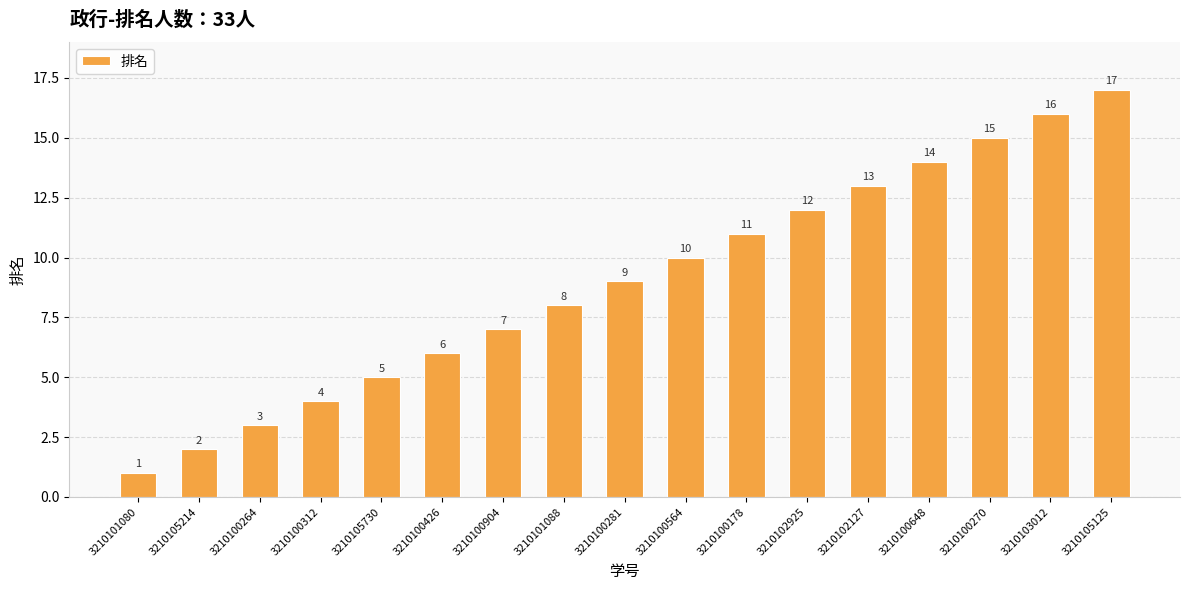

Between 3210100564 and 3210101080, which is larger?

3210100564